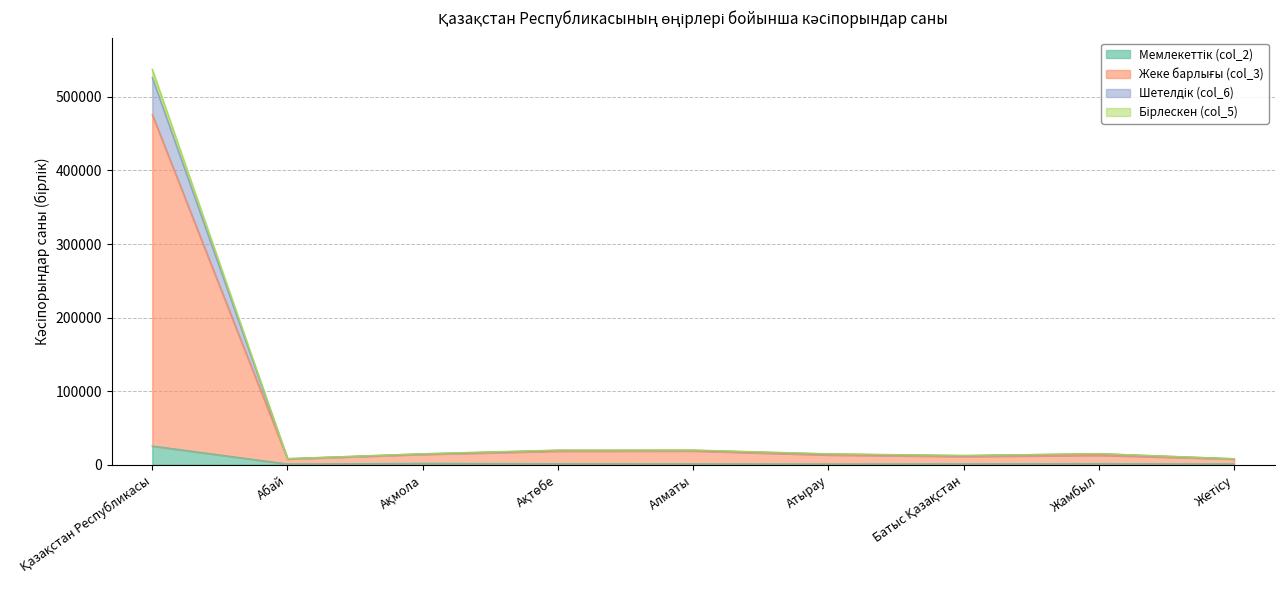

How many interior local peaks does the Мемлекеттік (col_2) series have?

2